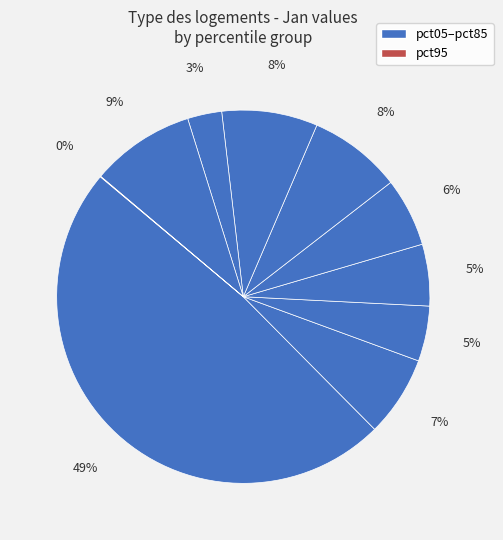

Which slice is the smallest?

pct95